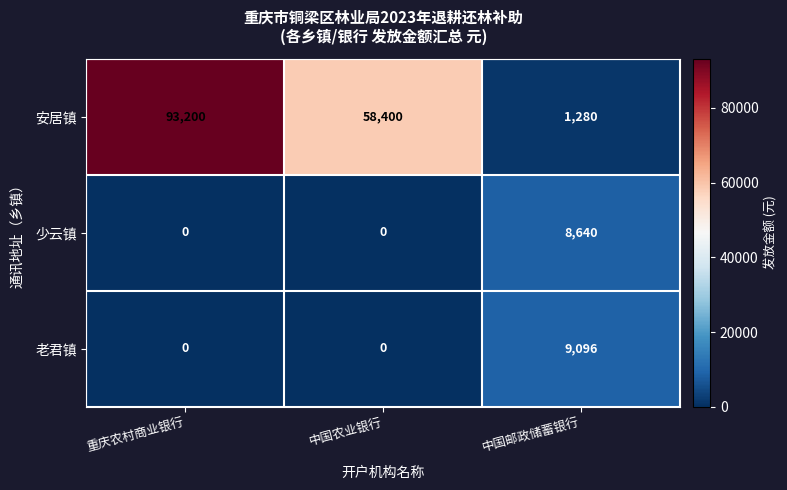

At which category is the sum across all series the highest?

重庆农村商业银行